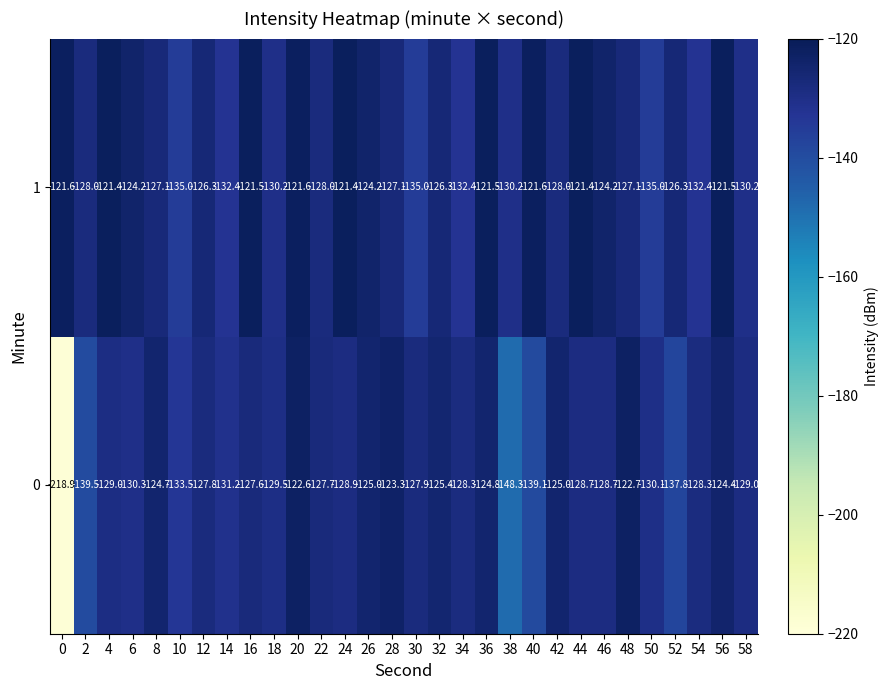

The 1 series shows -127.1 at 28. True or false?

True